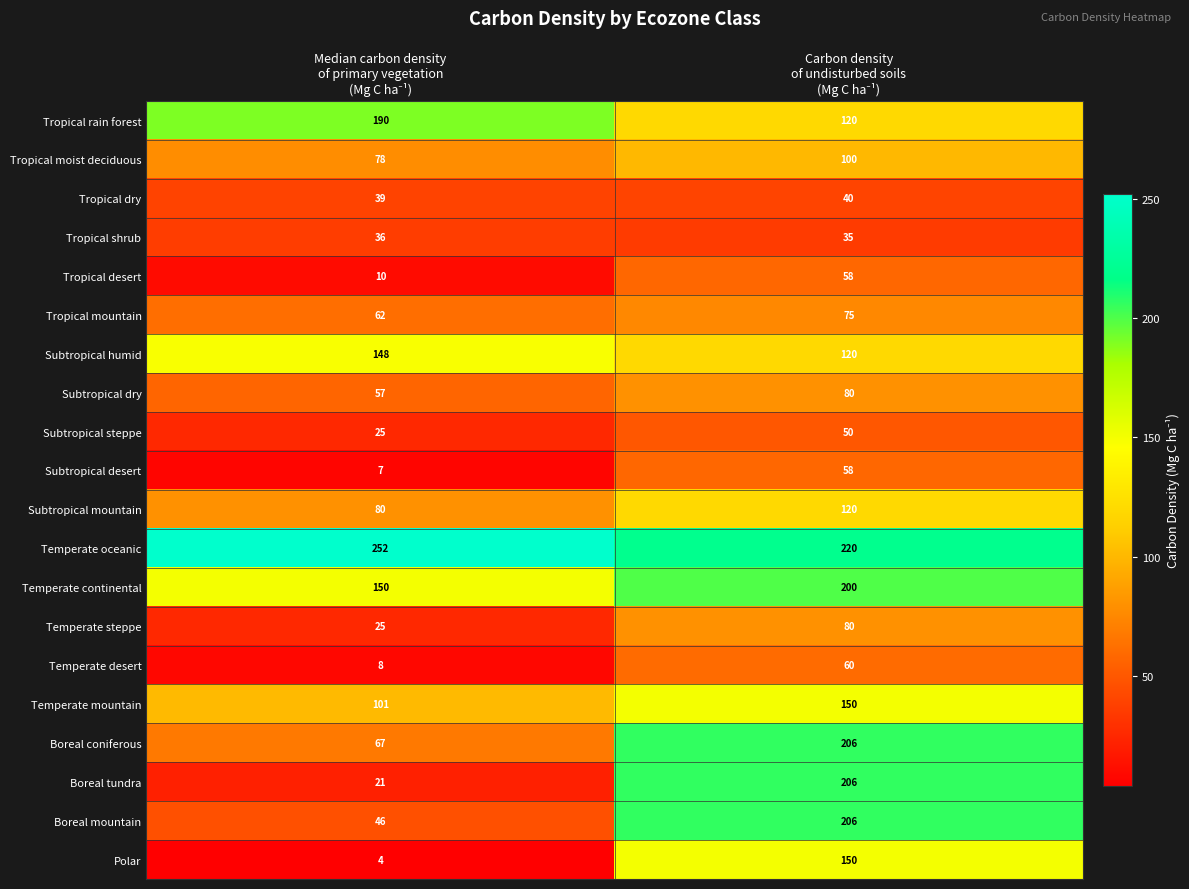

Which series has the largest total across all categories?

Temperate oceanic